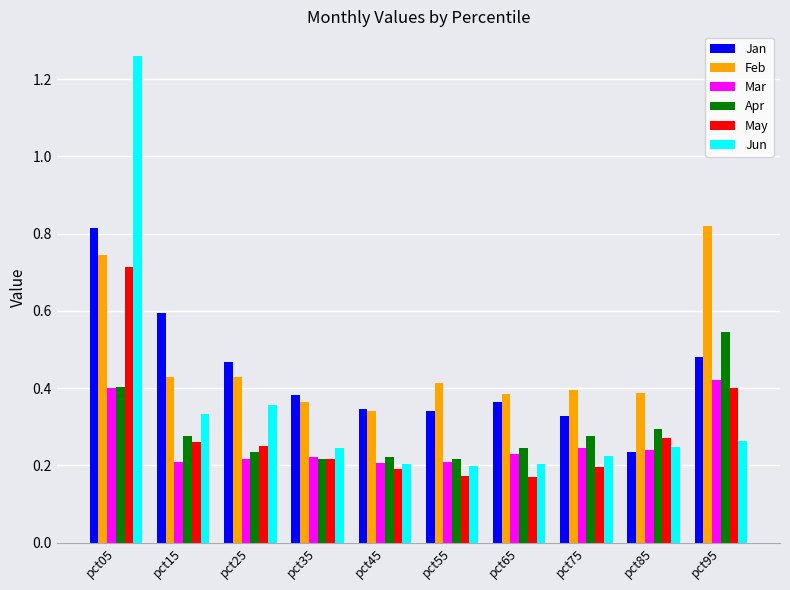

Which series has the largest total across all categories?

Feb